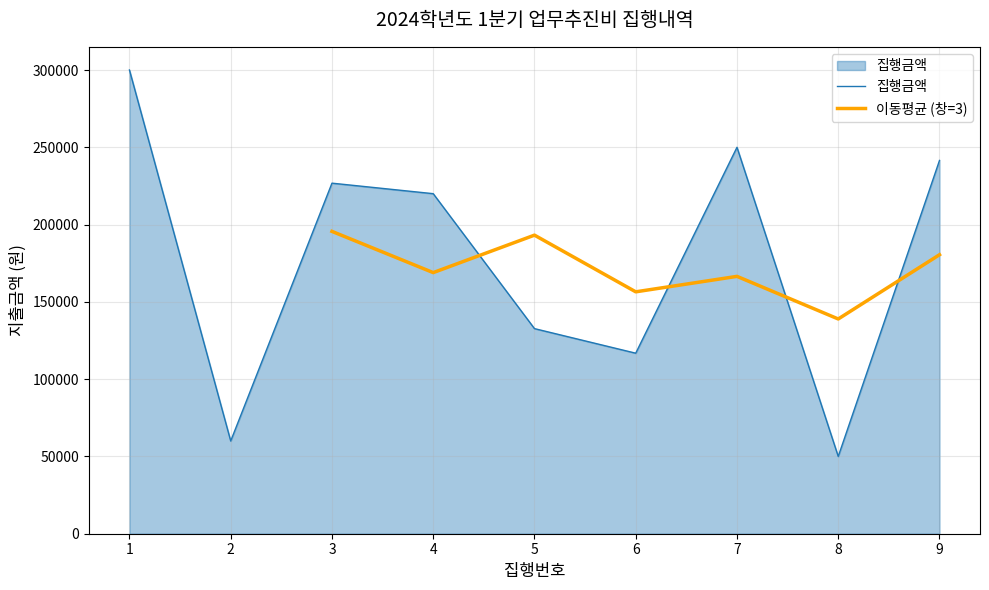

The value of 집행금액 at 2 is 60000. True or false?

True